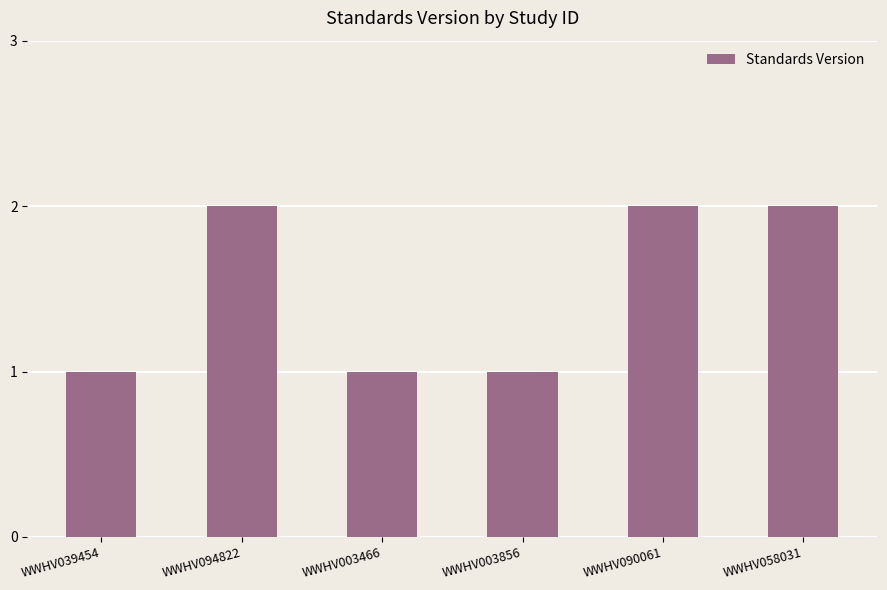

What is the difference between the maximum and minimum values?

1